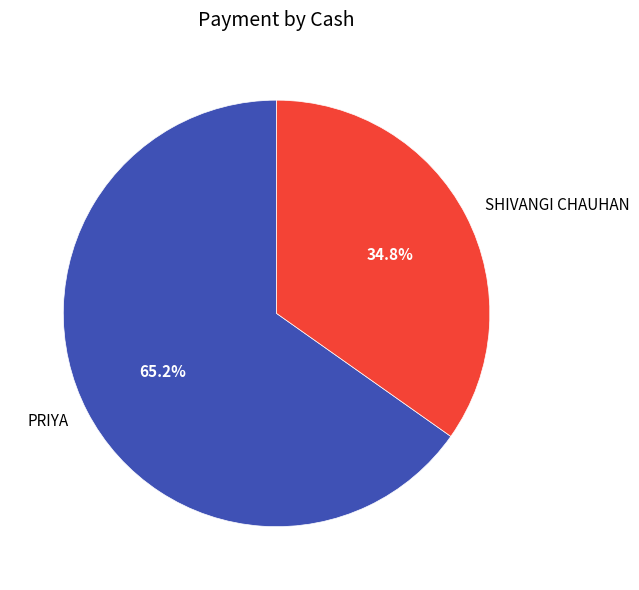

What percentage is the PRIYA slice, to the nearest percent?

65%